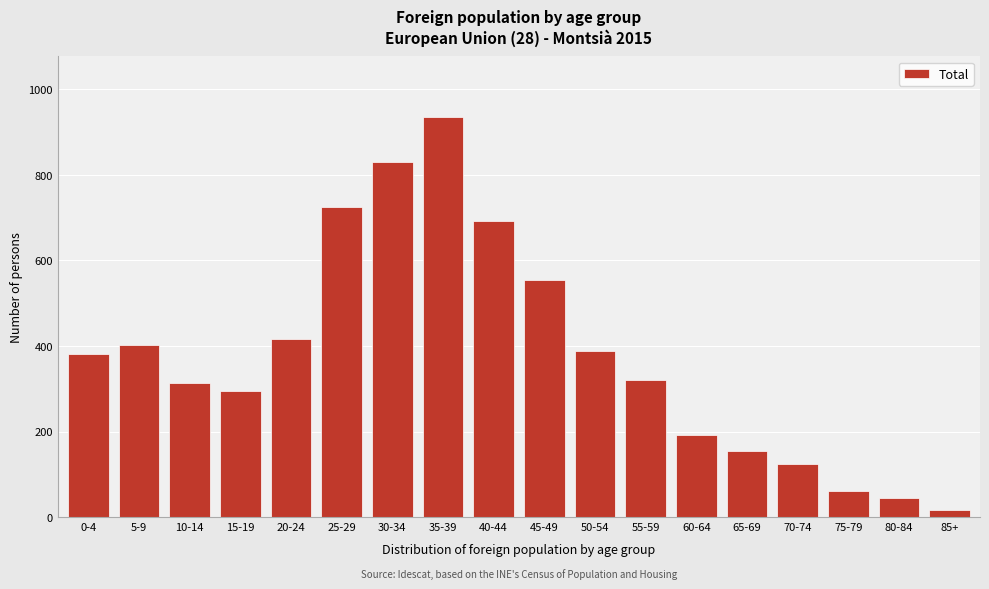

Reading left to right, transcribe all the data shown in this chart.

380	402	313	295	415	725	830	936	692	555	389	320	192	155	125	61	45	16